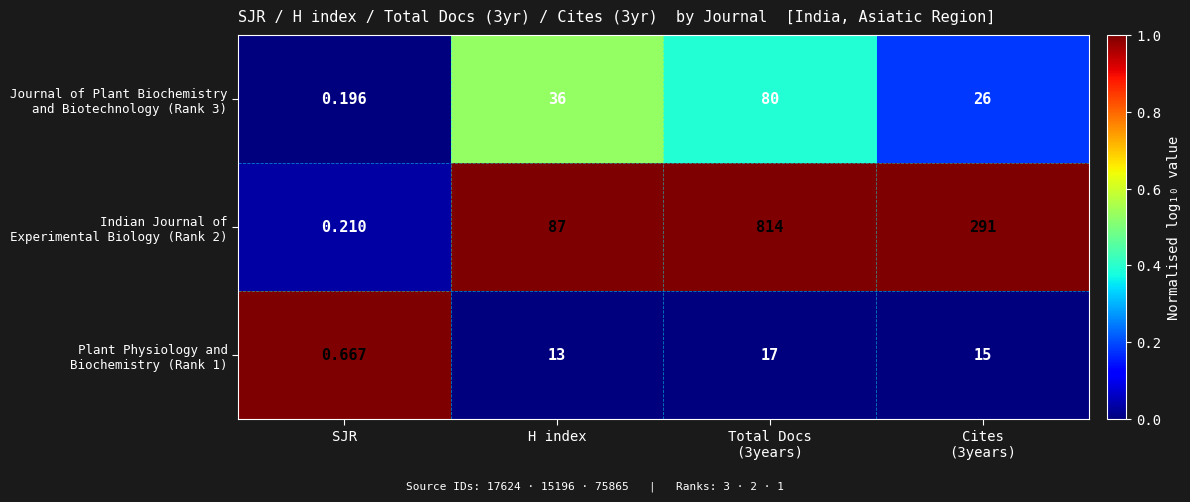

At which category does the chart reach its peak across all series?

Total Docs
(3years)